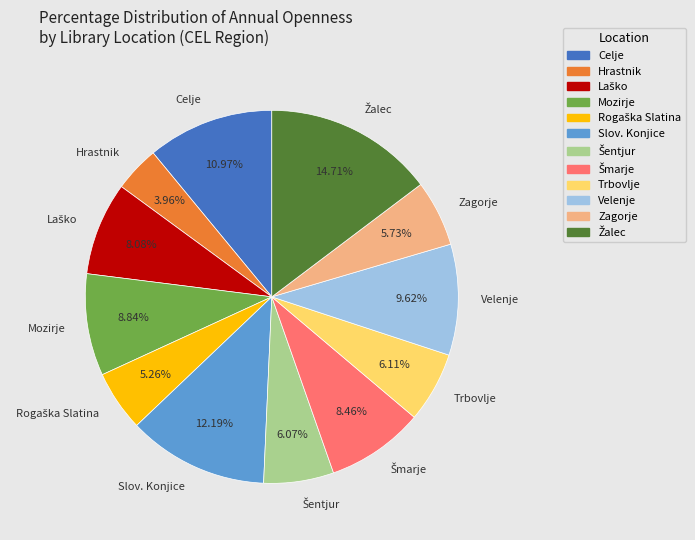

What portion of the pie excludes Slov. Konjice?

87.8%